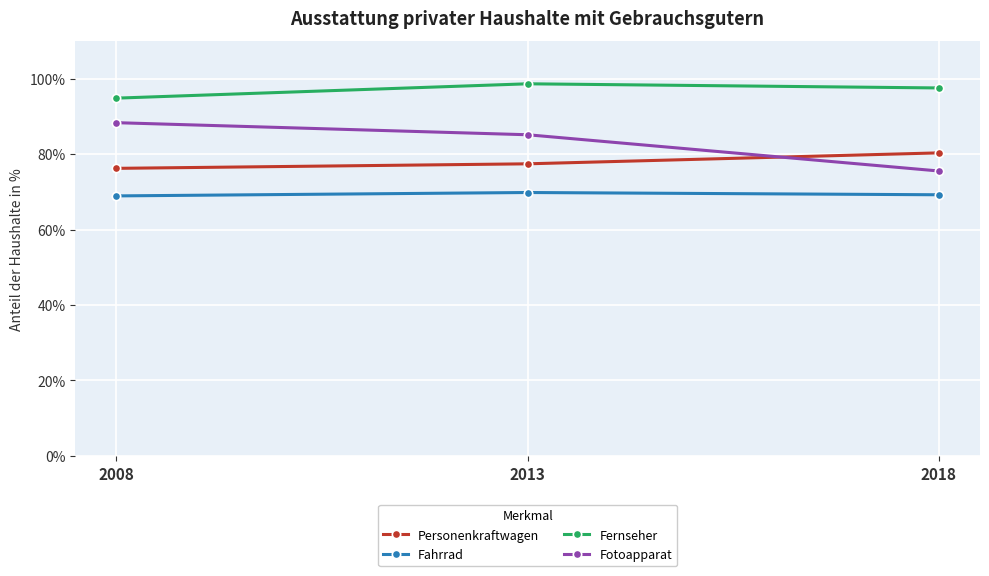

What is the difference between the highest and lowest values at 2008?

25.9